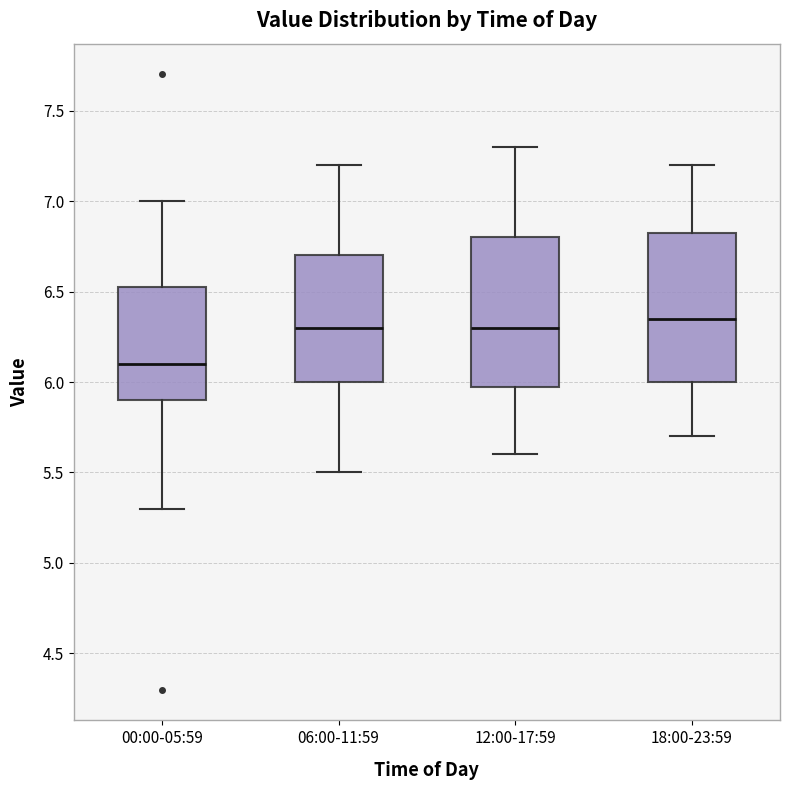

Reading left to right, transcribe this box plot: for each box, give where its median line is, the range the box spans, and where its two whiskers end, as read against the y-axis. The values are not printed on the chart, so give them approximately, as read against the axis.

00:00-05:59: median 6.10, box 5.90 to 6.55, whiskers 5.30 to 7.00
06:00-11:59: median 6.30, box 6.00 to 6.70, whiskers 5.50 to 7.20
12:00-17:59: median 6.30, box 6.00 to 6.80, whiskers 5.60 to 7.30
18:00-23:59: median 6.35, box 6.00 to 6.85, whiskers 5.70 to 7.20